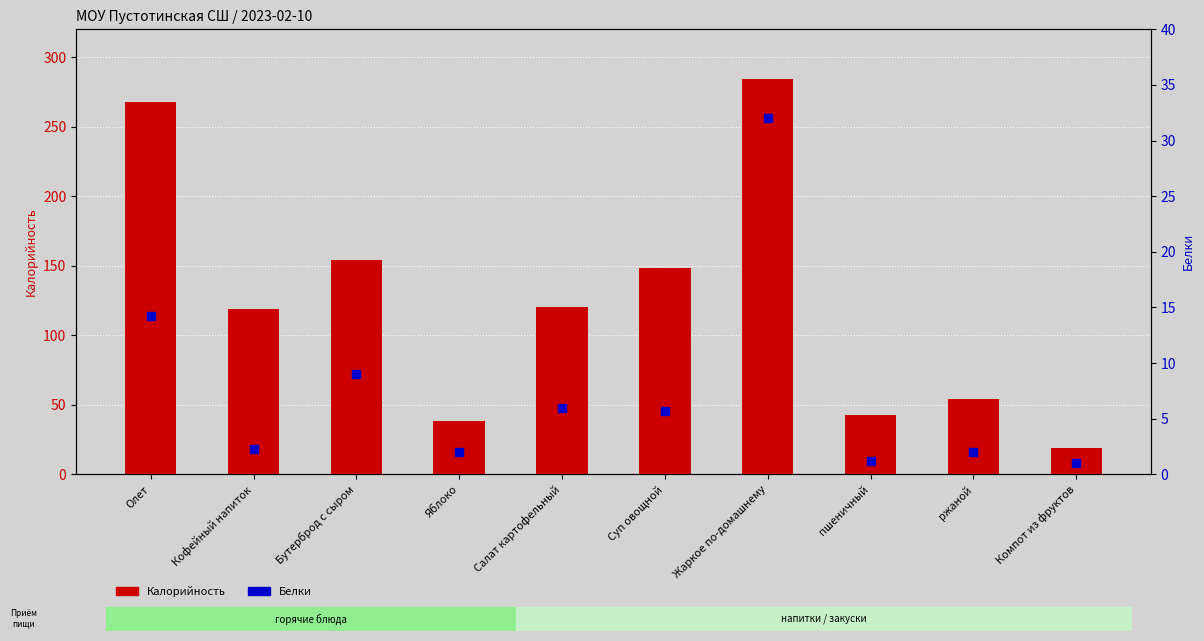

Is the value of Белки at Кофейный напиток greater than the value of Калорийность at Олет?

No